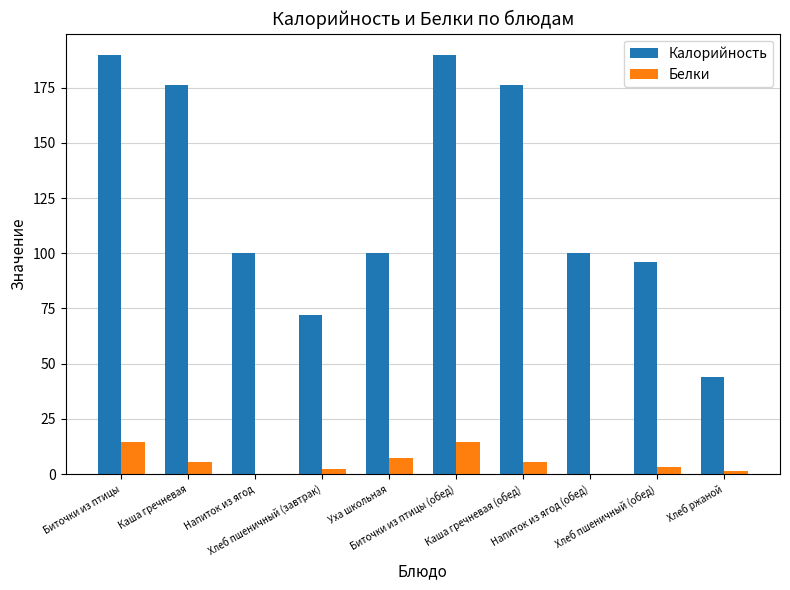

What is the spread (max minus min) of values at Хлеб ржаной?

42.4